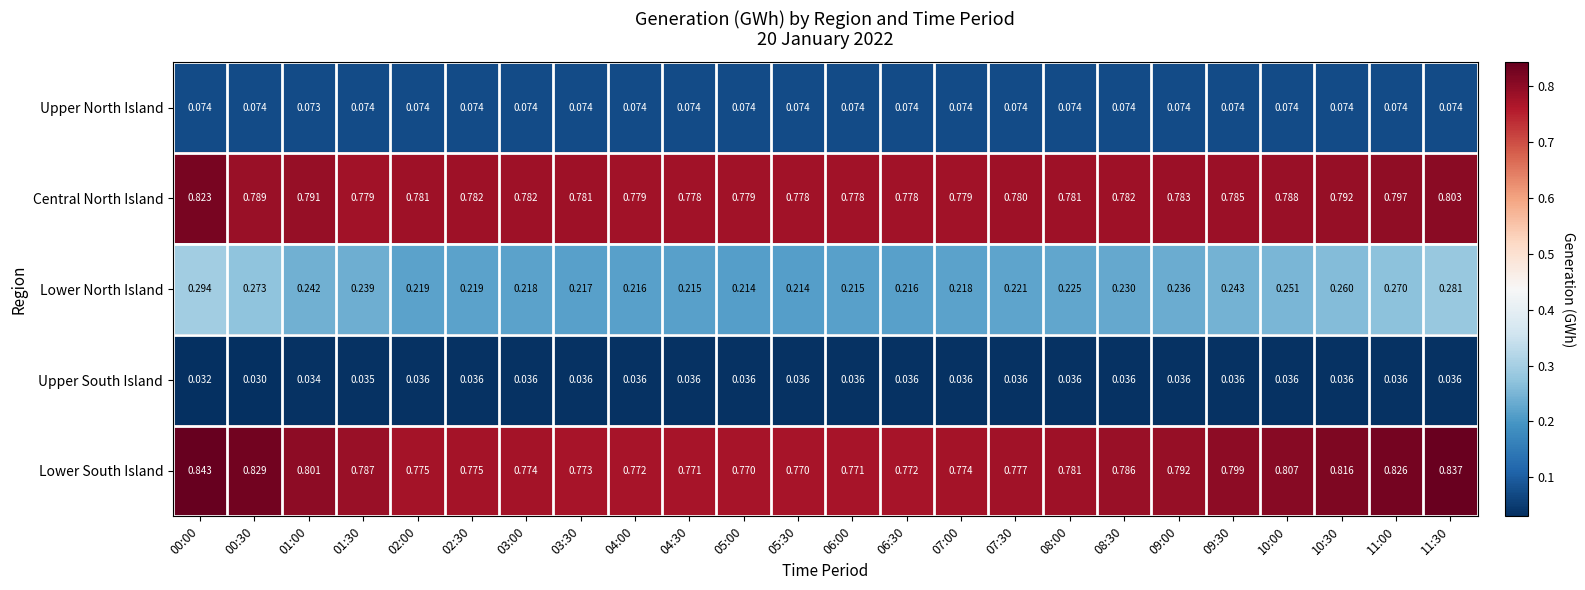

Count the number of categories in the chart.

24